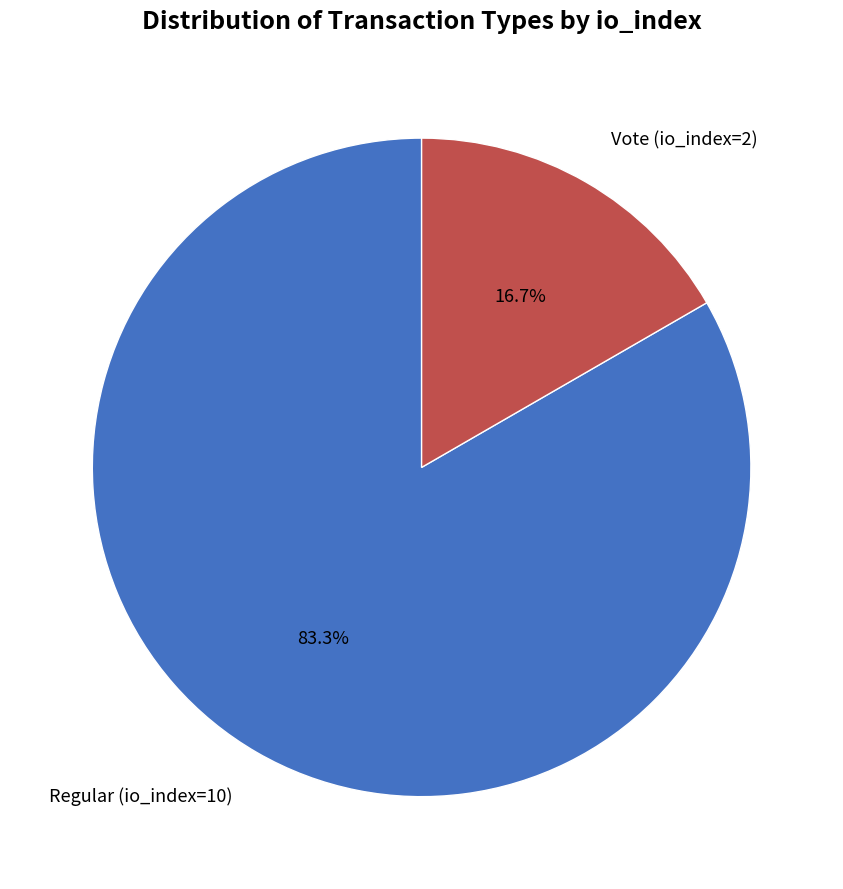

Is it true that Regular (io_index=10) is 98% of the pie?

False